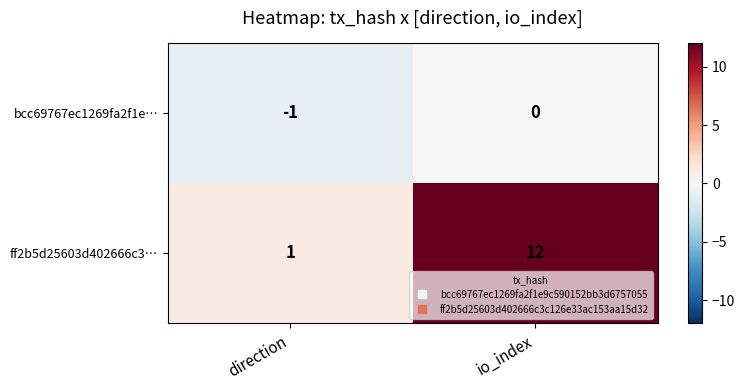

What is the difference between the maximum and minimum values in the ff2b5d25603d402666c3… series?

11